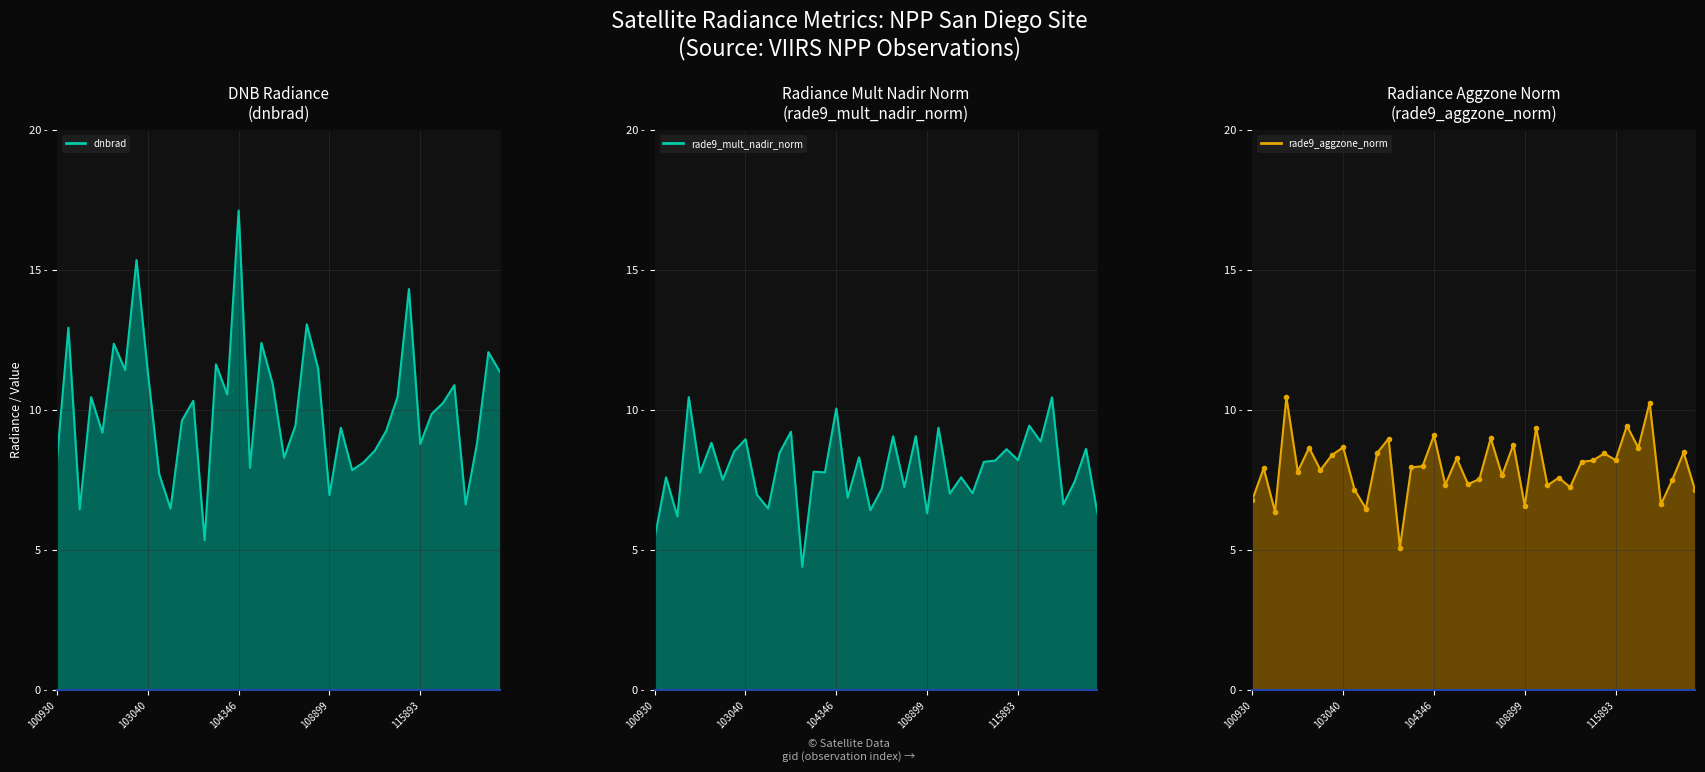

At which label is rade9_aggzone_norm closest to 7?

122884